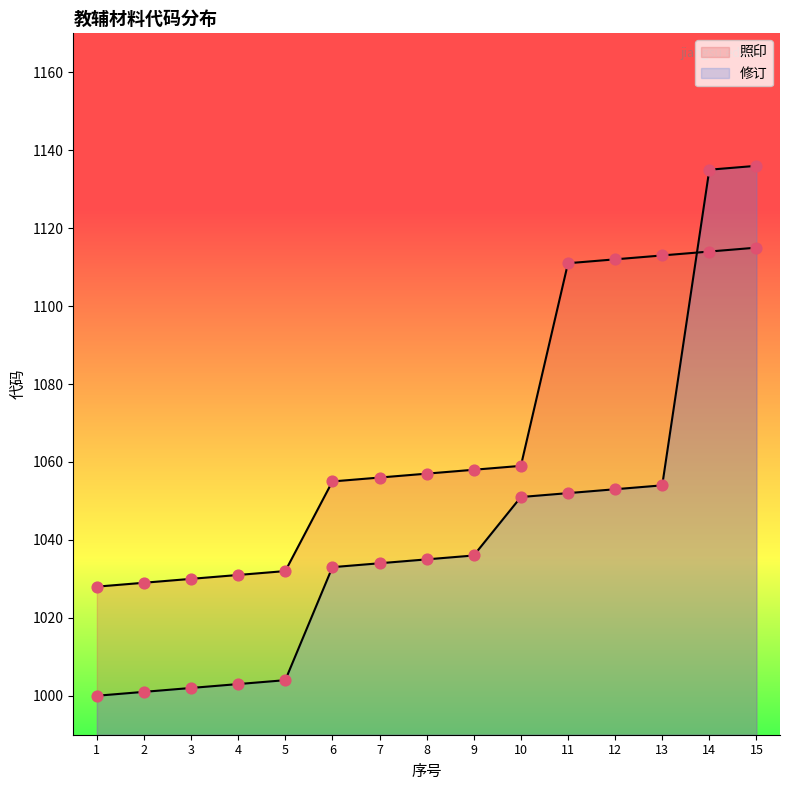

Is the value of 照印 at 9 greater than the value of 修订 at 7?

Yes